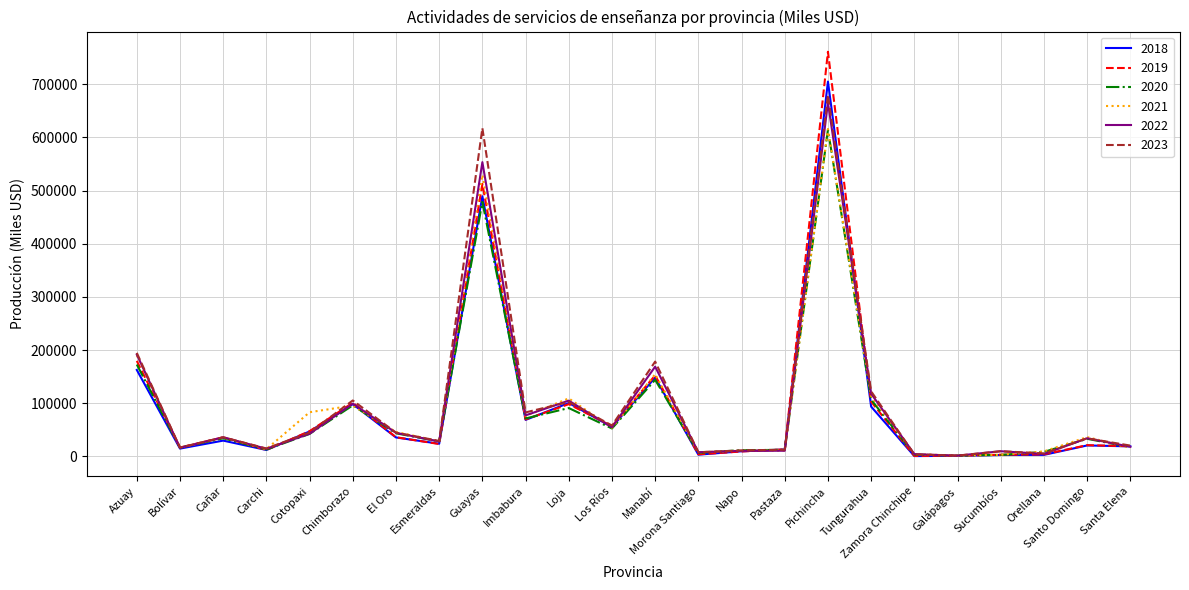

The 2022 series shows 27932 at Chimborazo. True or false?

False